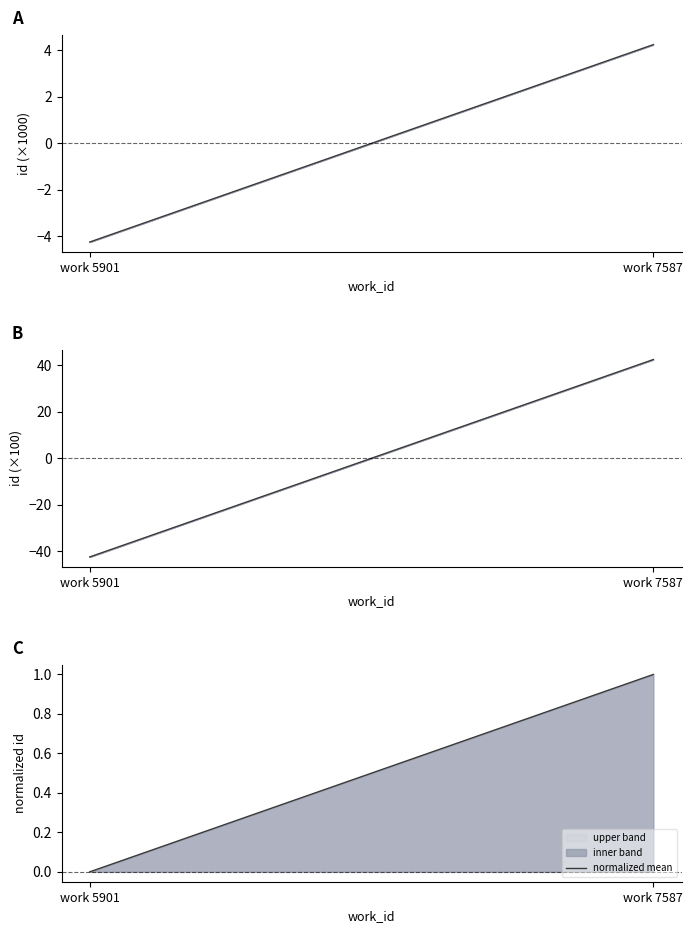

Which category has the highest value in the normalized mean series?

work 7587